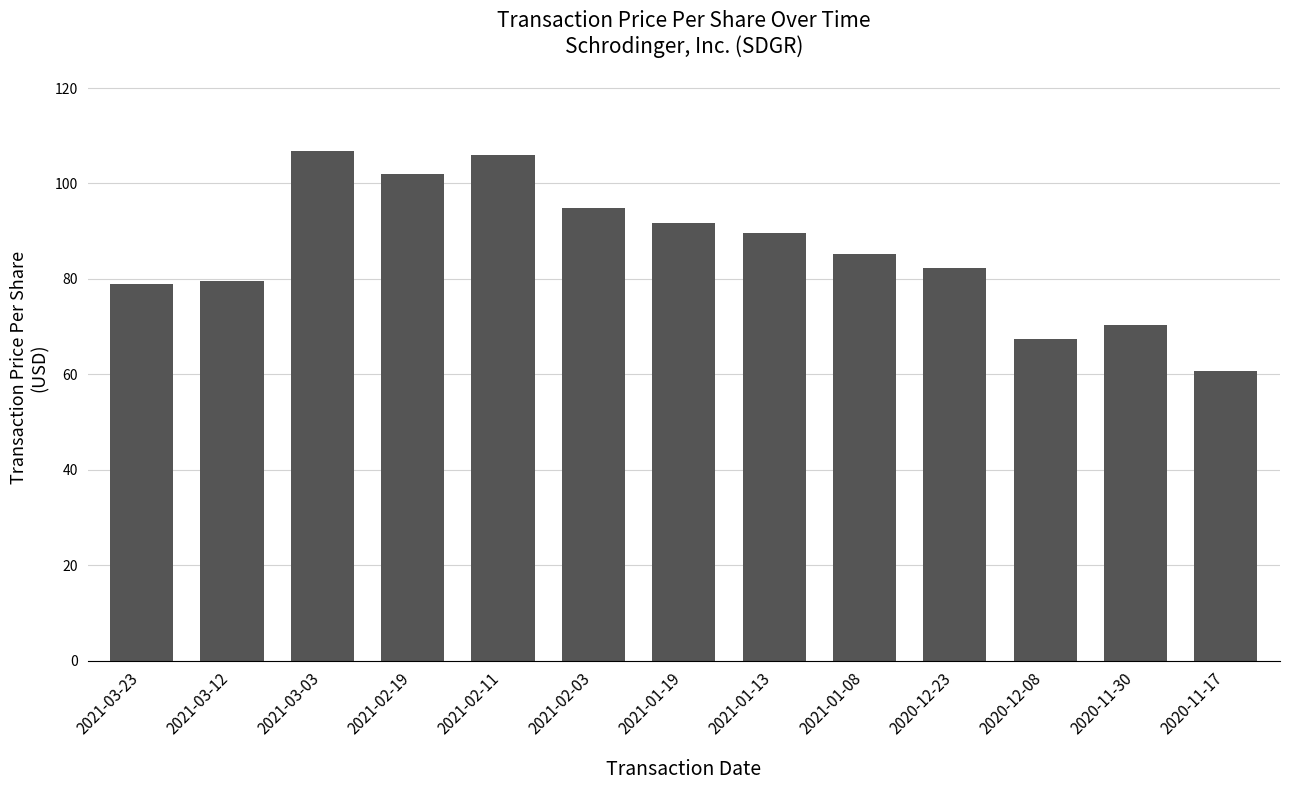

Between 2020-12-08 and 2021-03-03, which is larger?

2021-03-03